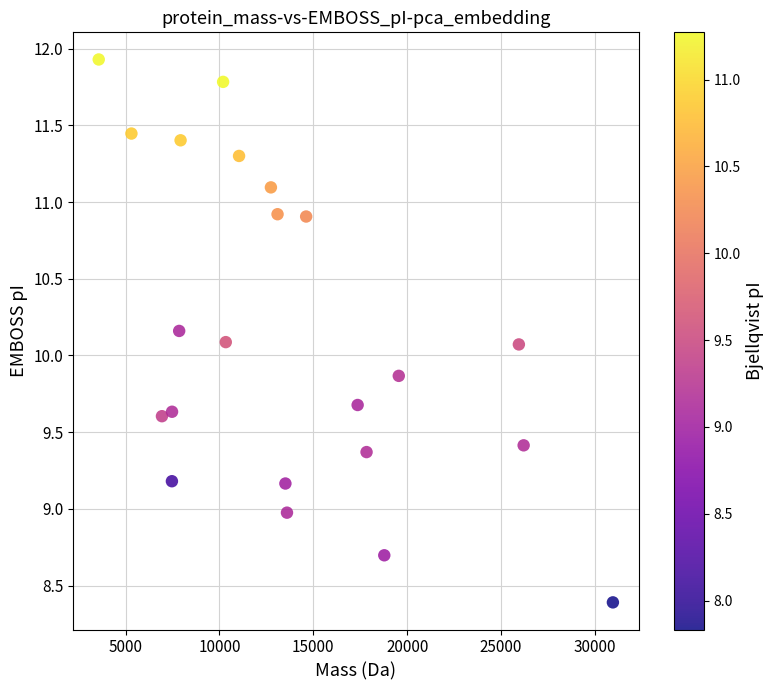

What is the range of X values (max minus min)?

27382.4